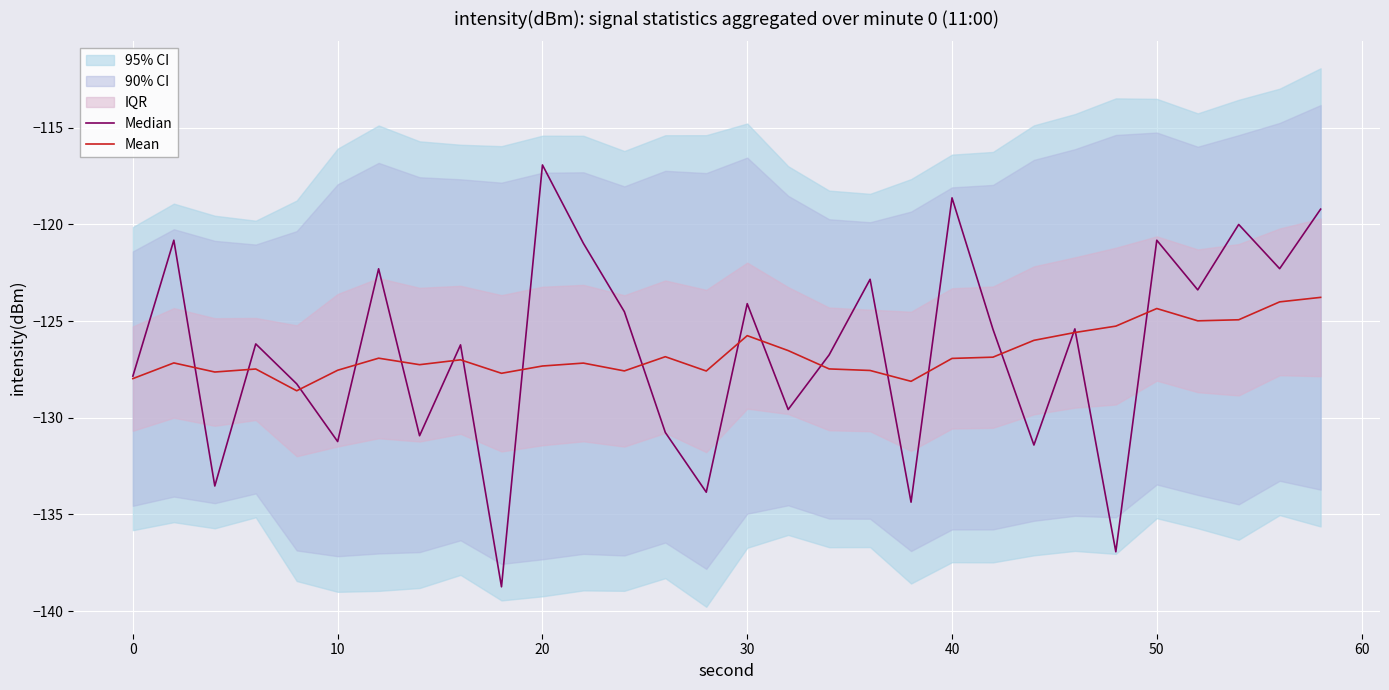

What is the minimum value for Mean?

-128.6